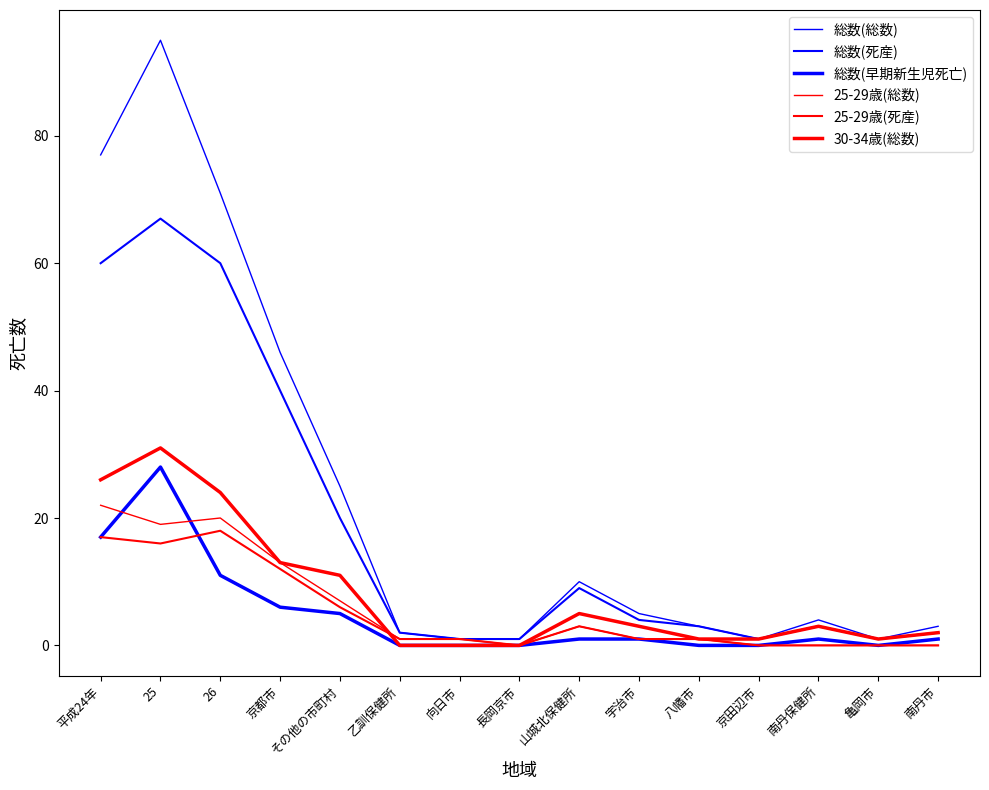

True or false: 総数(死産) and 25-29歳(死産) cross at least once.

False